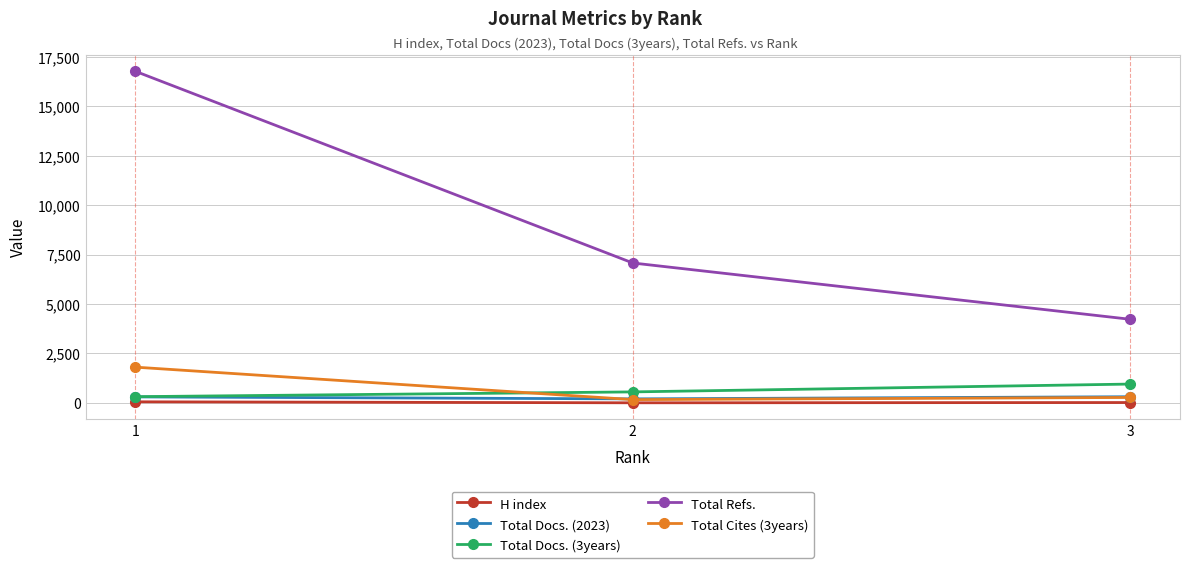

Between 1 and 3, which series saw the biggest shift?

Total Refs.